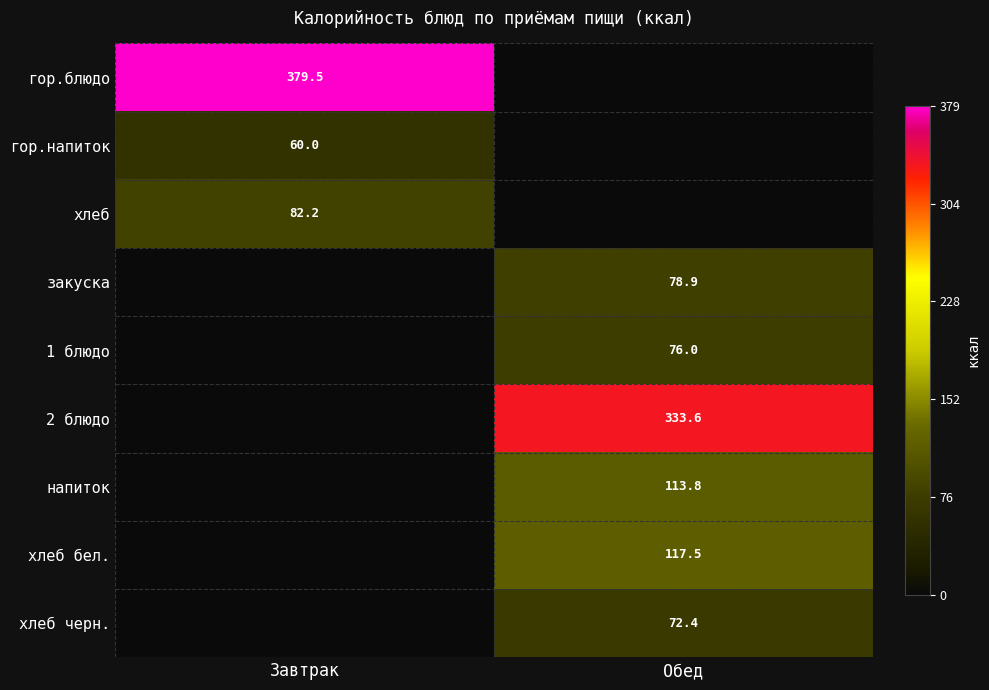

What is the total value across all series at Завтрак?

521.7